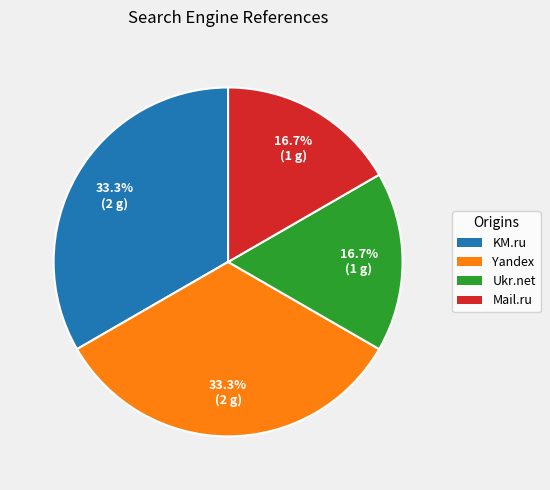

Combined, do Yandex and KM.ru account for over 50%?

Yes